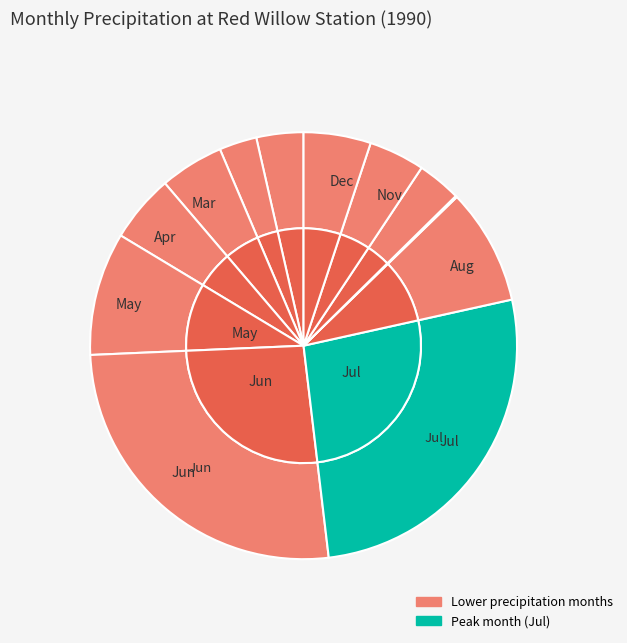

To the nearest percent, what is the difference between the largest and smallest slice percentages?

26%